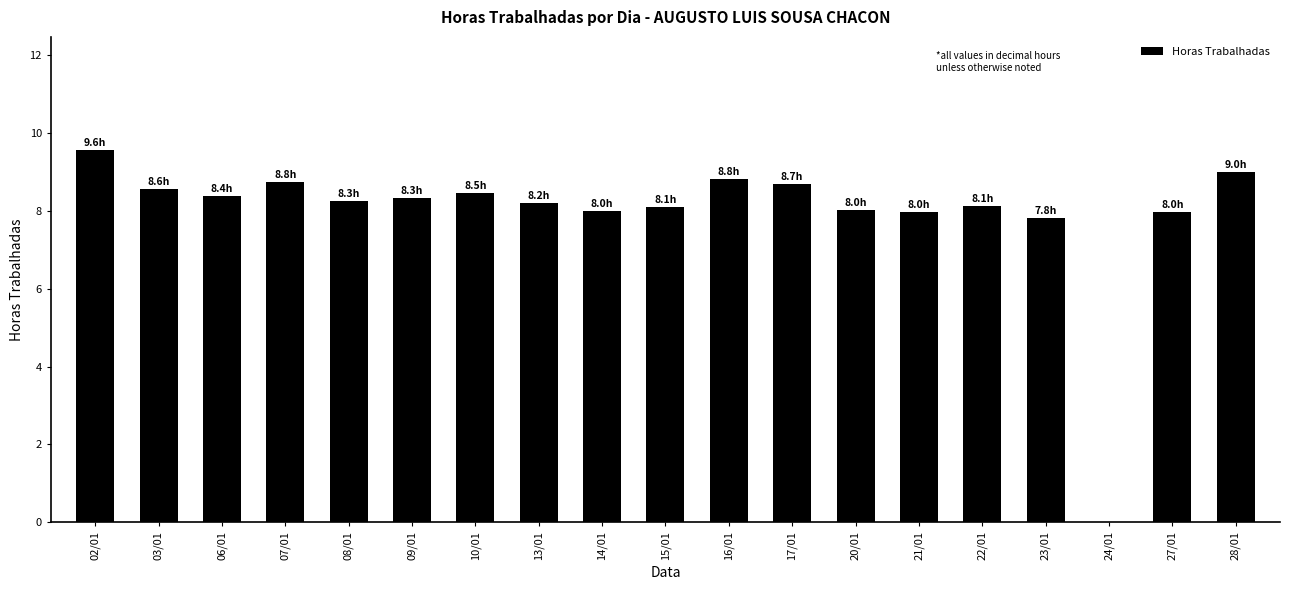

What is the sum of all values?

151.1